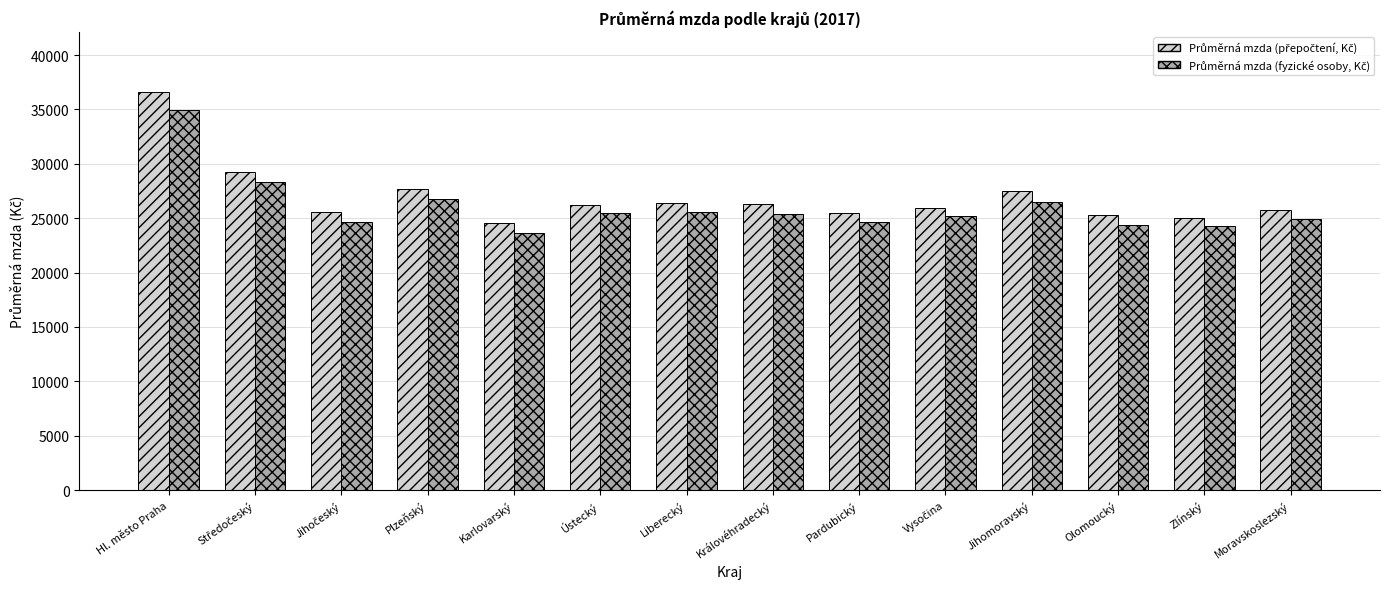

How many groups of bars are there?

14